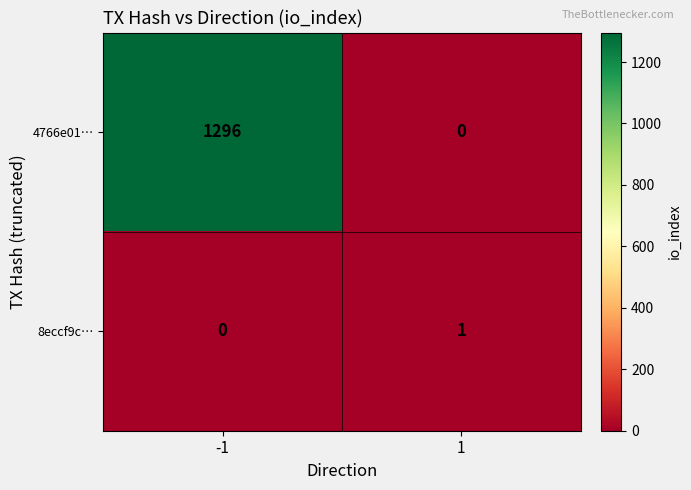

Which series has the widest spread of values?

4766e01…